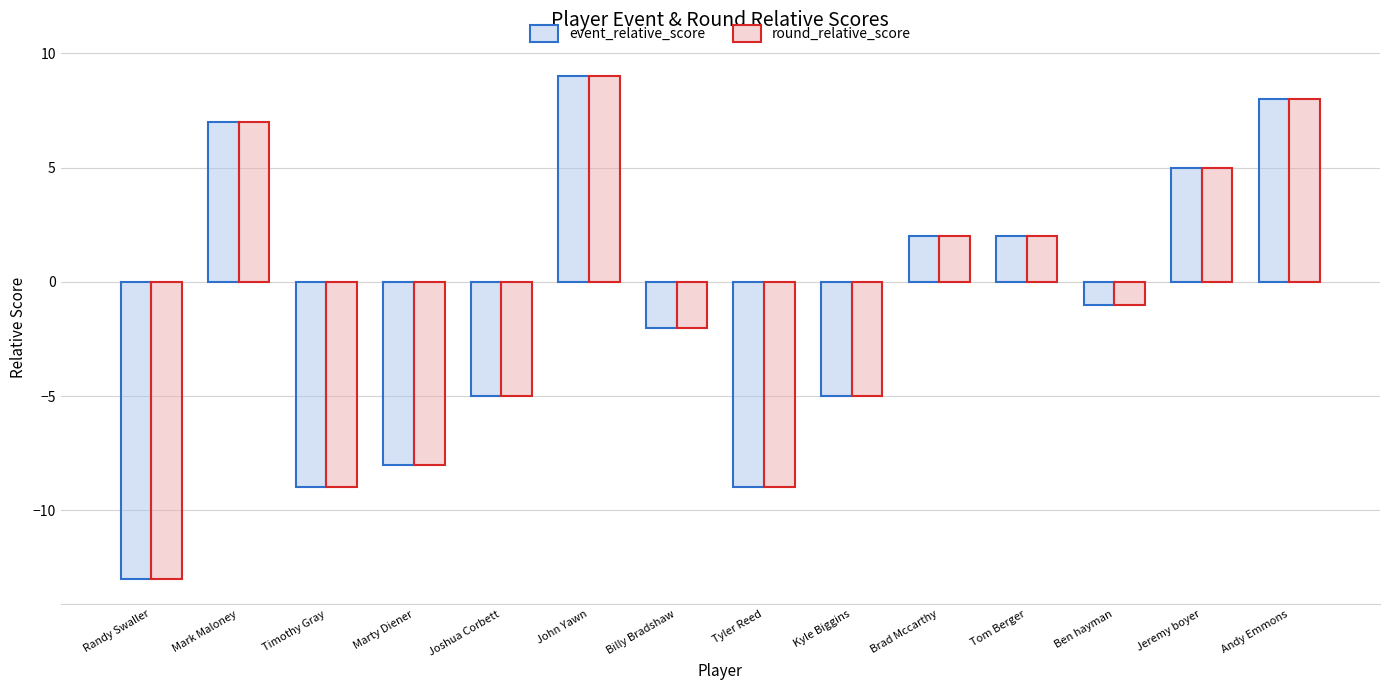

The event_relative_score series shows -2 at Billy Bradshaw. True or false?

True